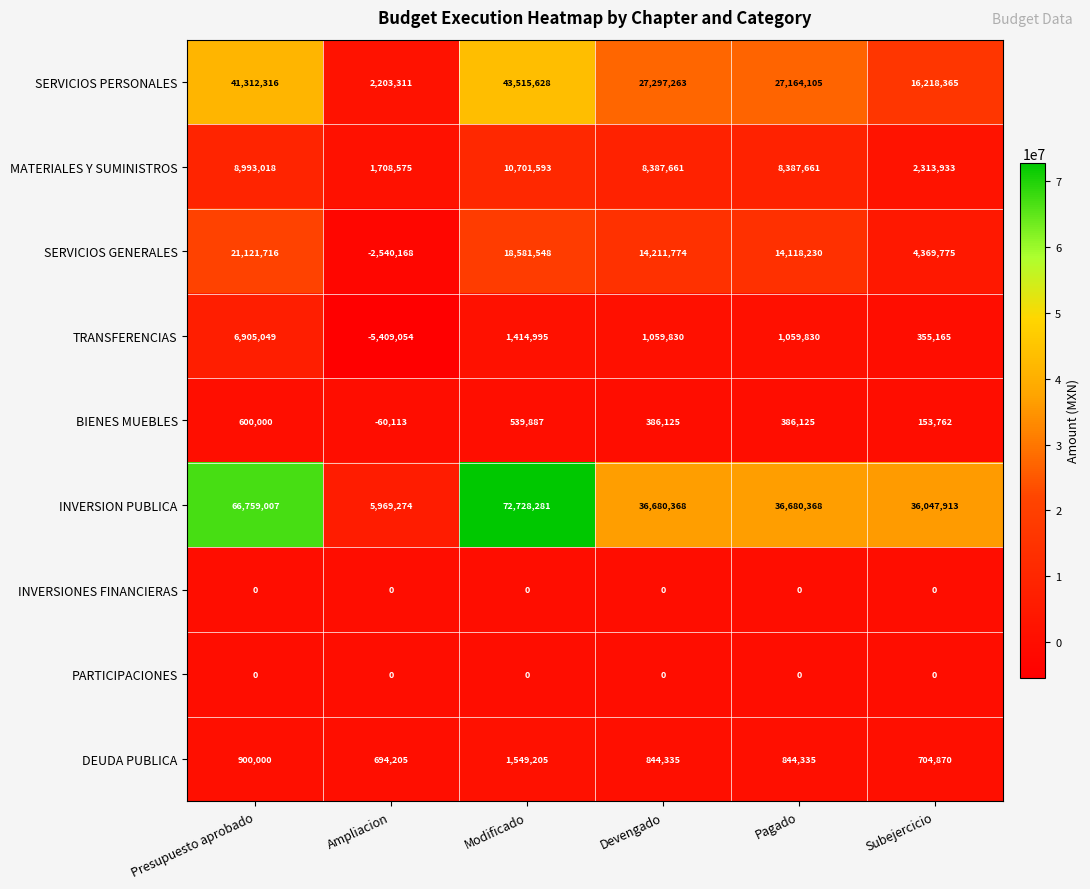

The INVERSION PUBLICA series shows 36047913 at Subejercicio. True or false?

True